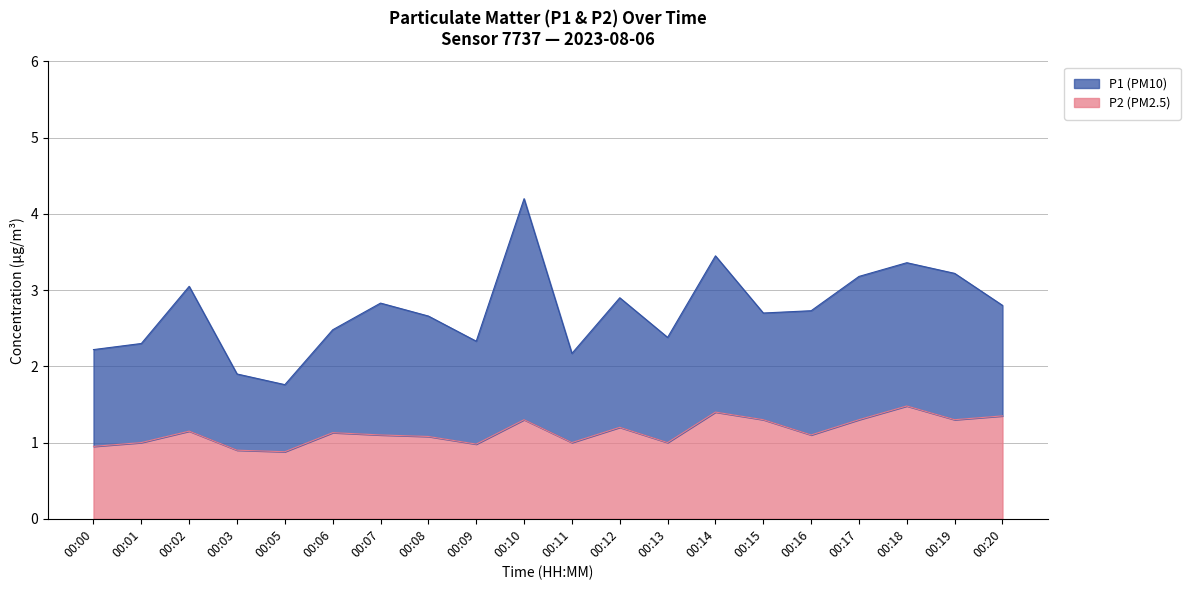

True or false: P2 and P1 cross at least once.

False